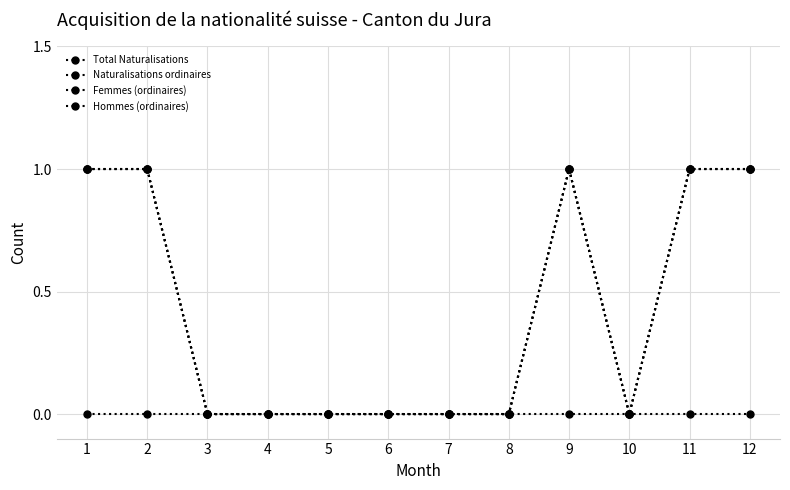

How many lines are shown in the chart?

4